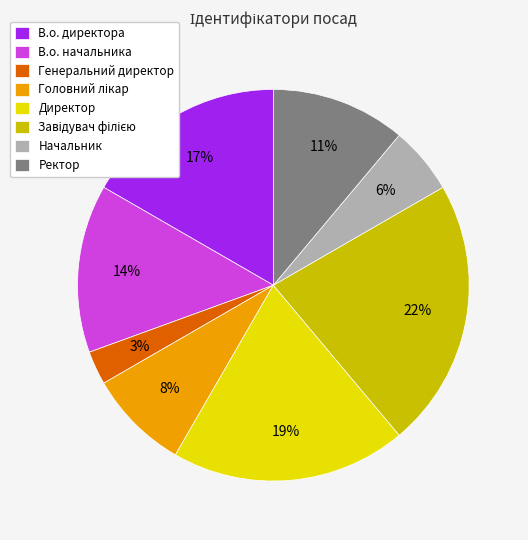

Is it true that Начальник is 1% of the pie?

False